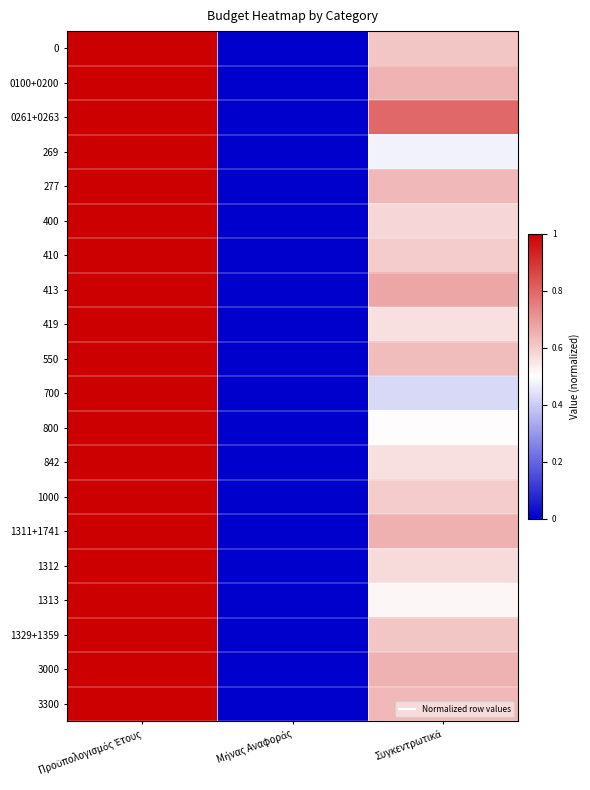

What is the total value across all series at Προϋπολογισμός Έτους?

20.0